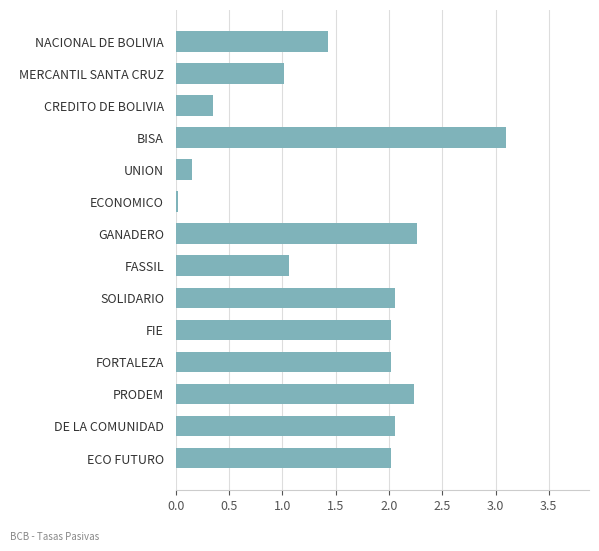

What is the sum of the values at FORTALEZA and UNION?

2.2